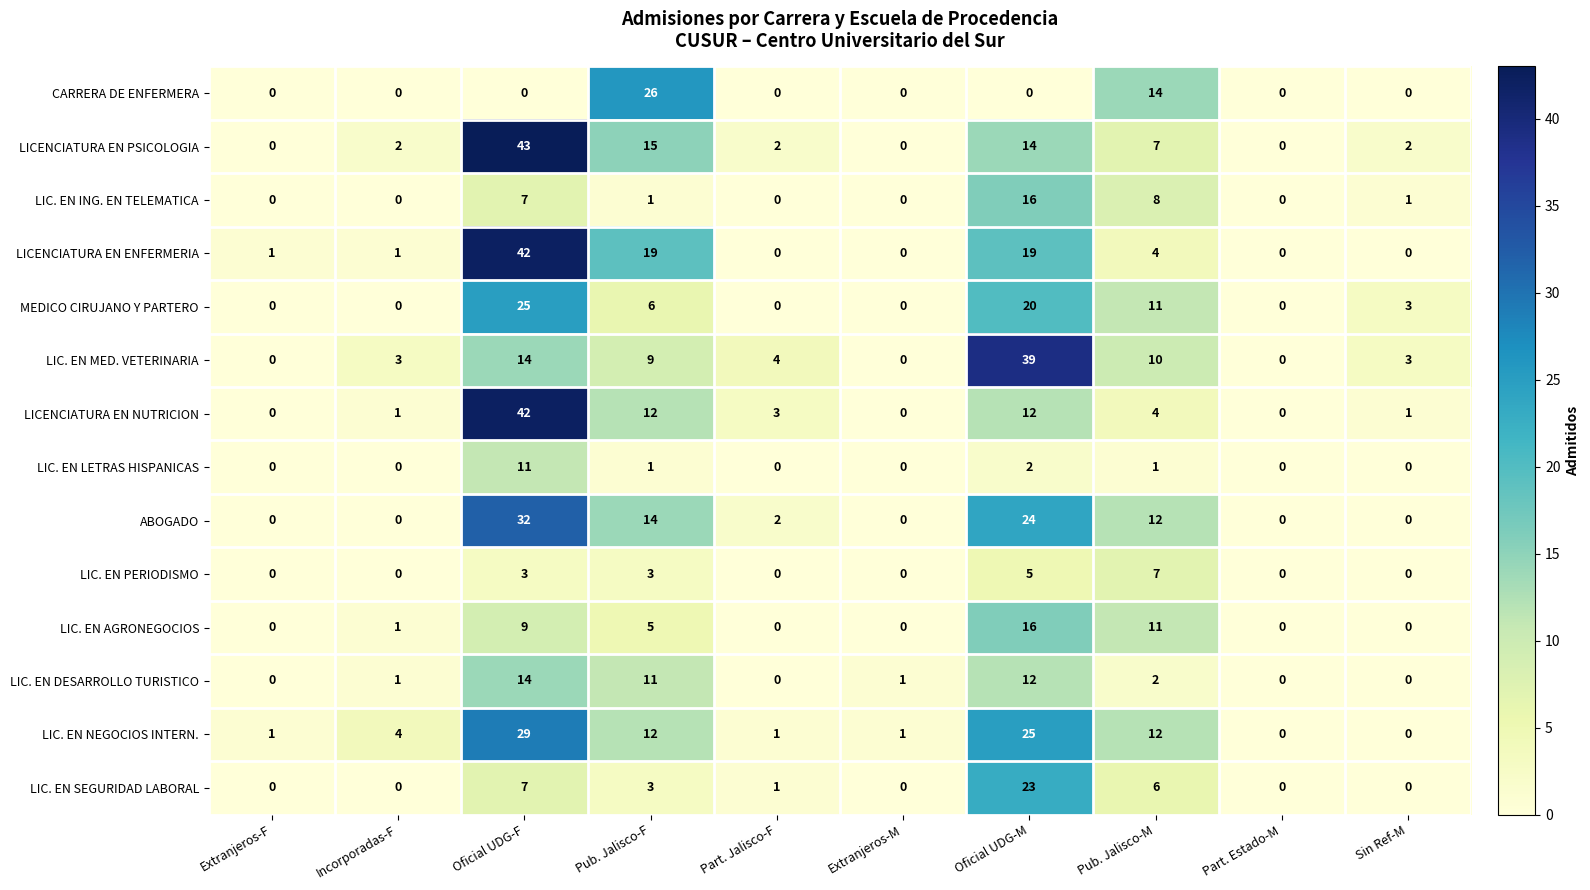

Which series changed the most between Extranjeros-M and Oficial UDG-M?

LIC. EN MED. VETERINARIA